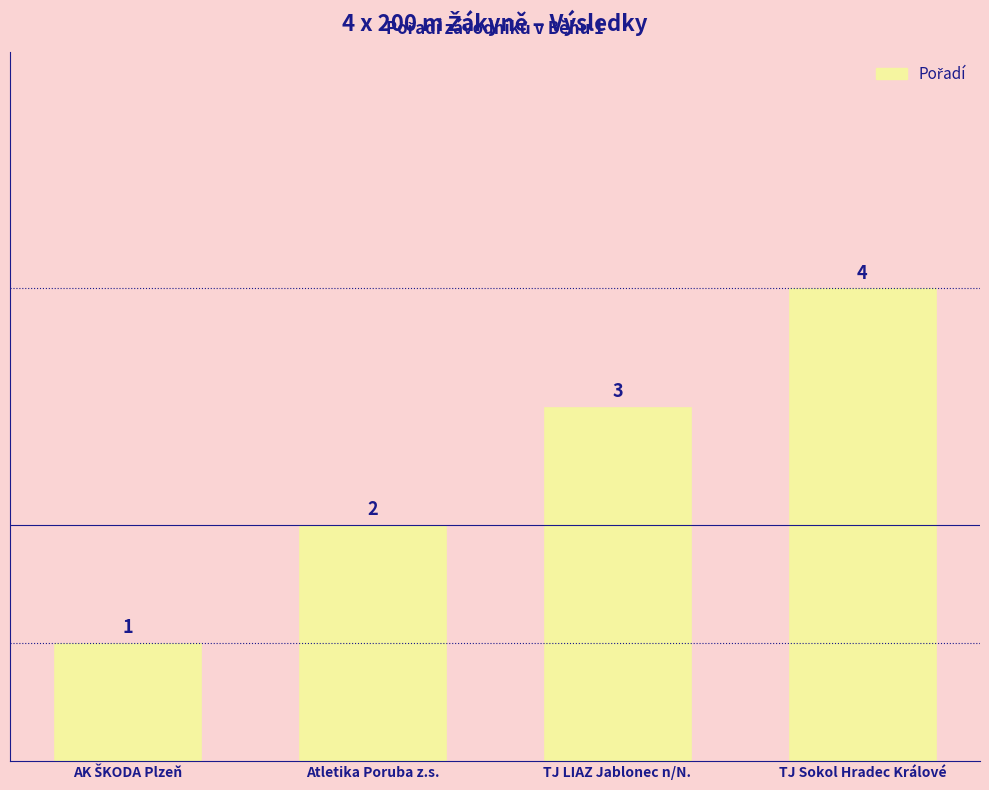

Where is the data nearest to the value 2?

Atletika Poruba z.s.